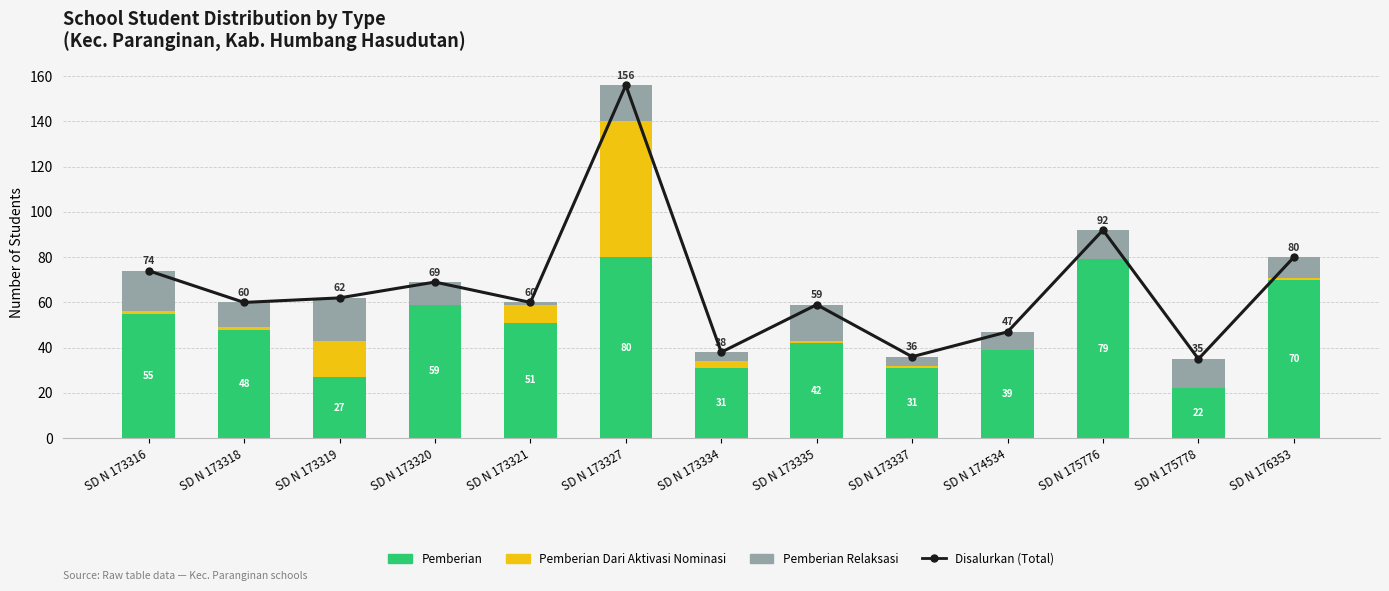

At SD N 174534, list the series in order from smallest to largest.

Pemberian Dari Aktivasi Nominasi, Pemberian Relaksasi, Pemberian, Disalurkan (Total)